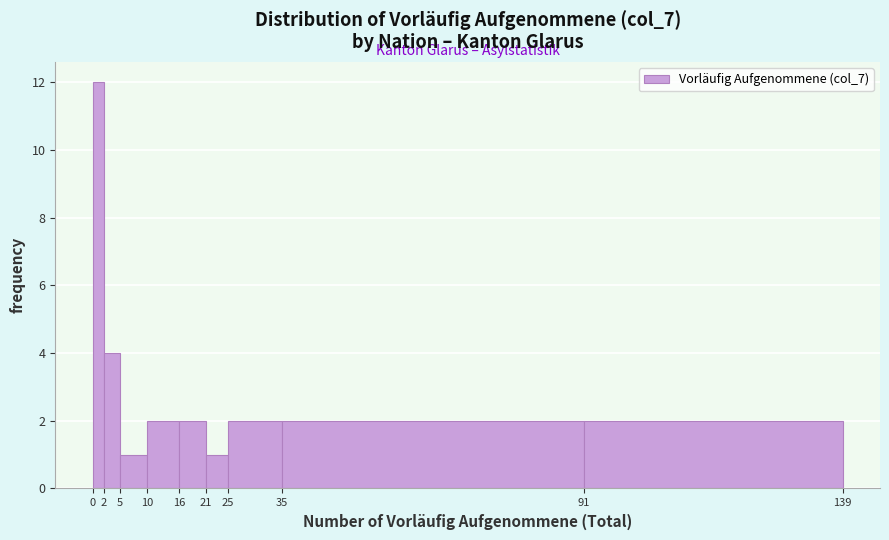

What is the height of the bar covering 16 to 21 on the x-axis? The values are not printed on the chart, so give them approximately, as read against the axis.

2